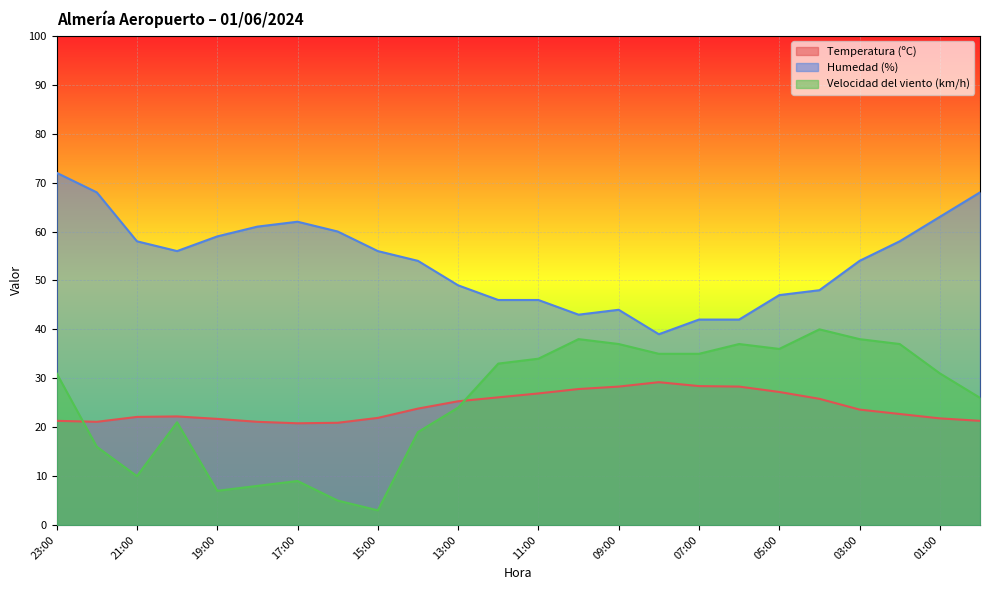

What is the sum of all Temperatura (ºC) values?

579.6